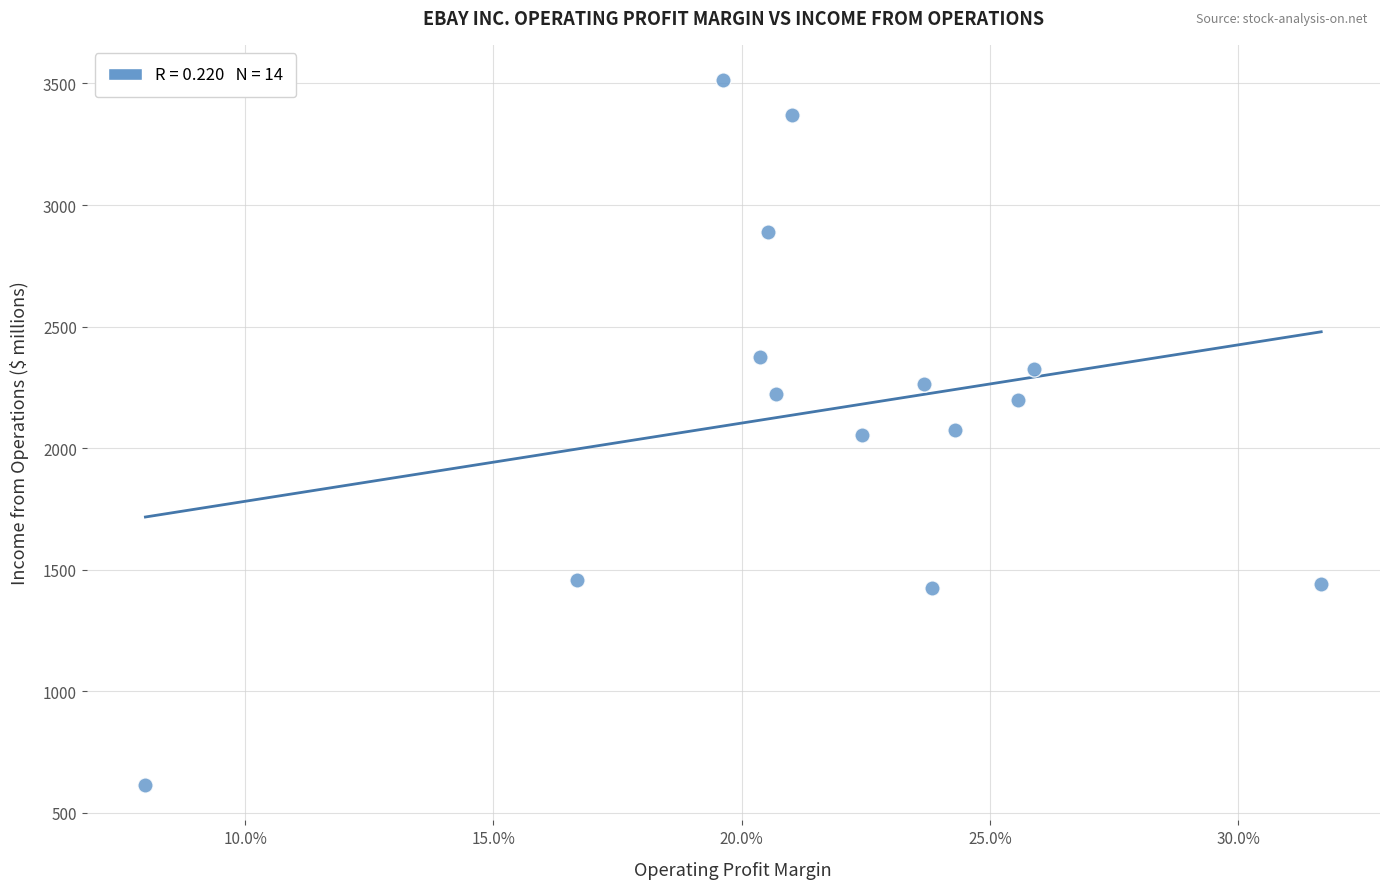

What is the range of Y values (max minus min)?

2901